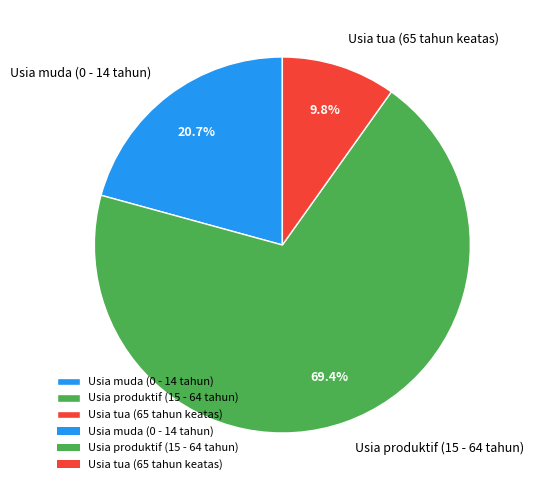

Combined, what portion of the pie is Usia tua (65 tahun keatas) and Usia produktif (15 - 64 tahun)?

79.3%